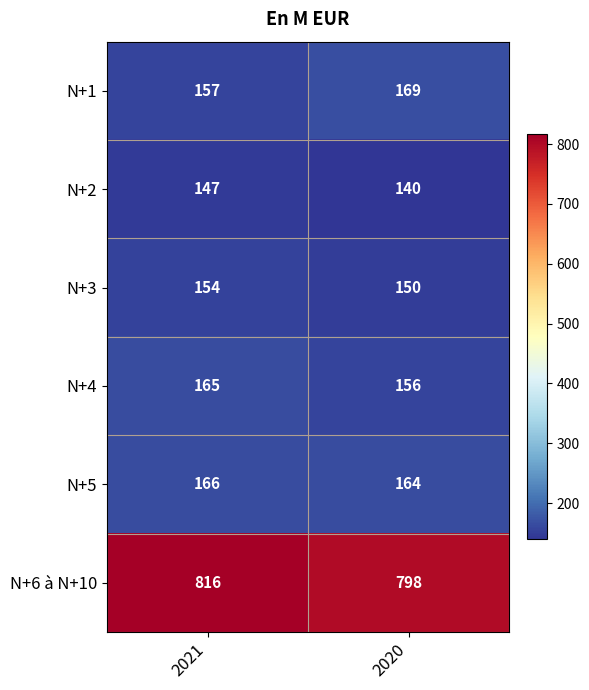

What is the difference between the maximum and minimum values in the N+2 series?

7